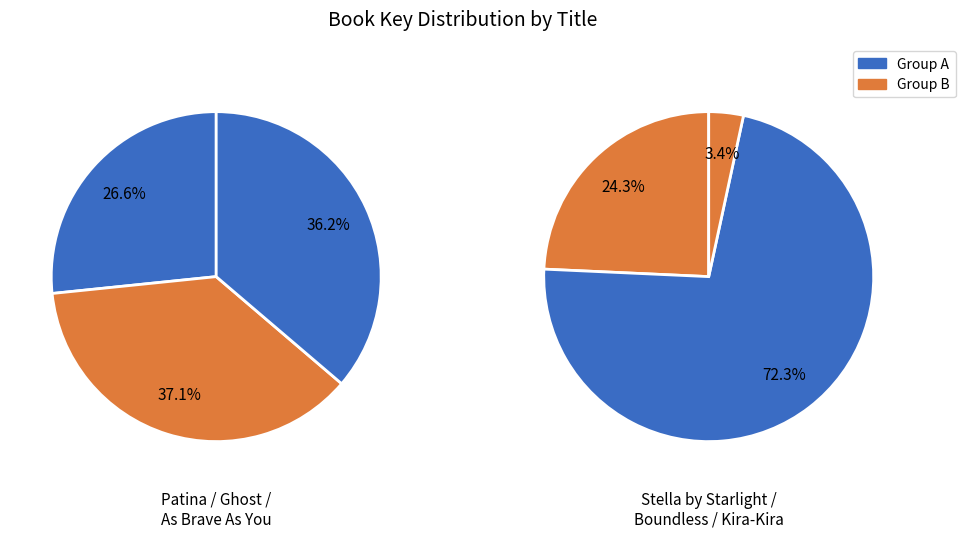

Which has a higher value, Ghost or Stella by Starlight?

Ghost